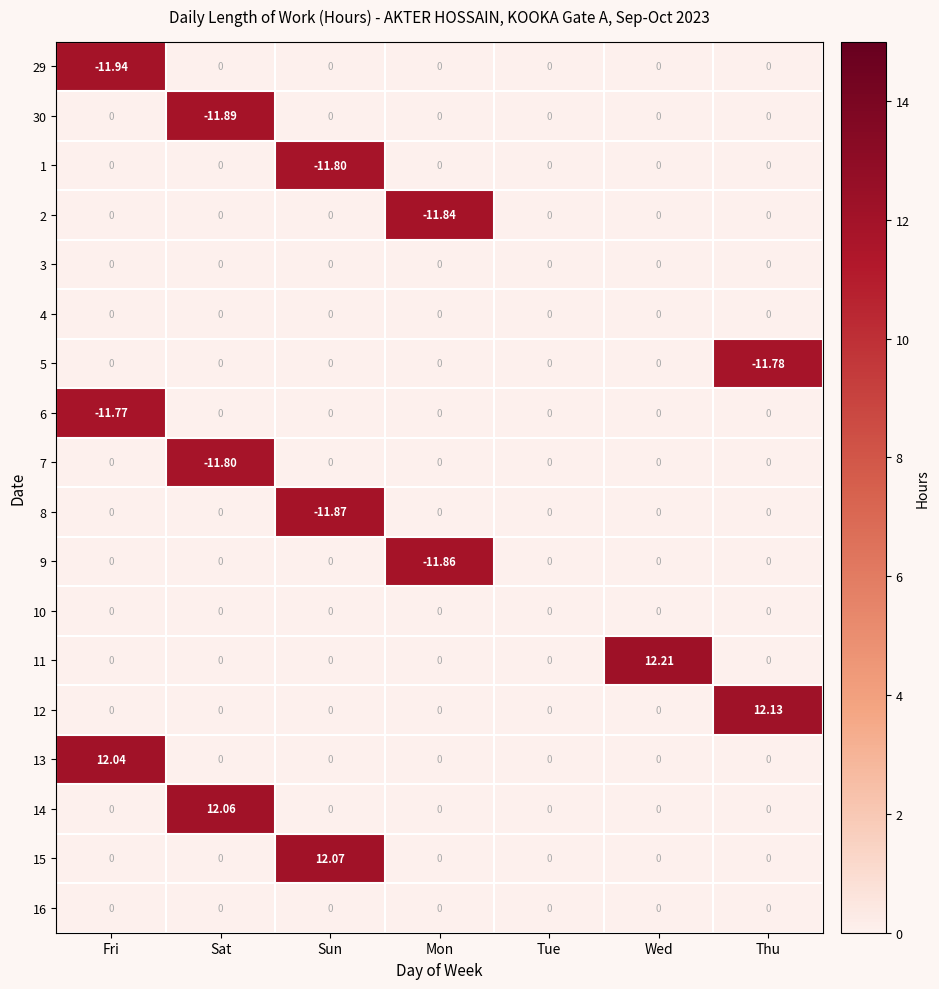

At which category is the sum across all series the highest?

Wed